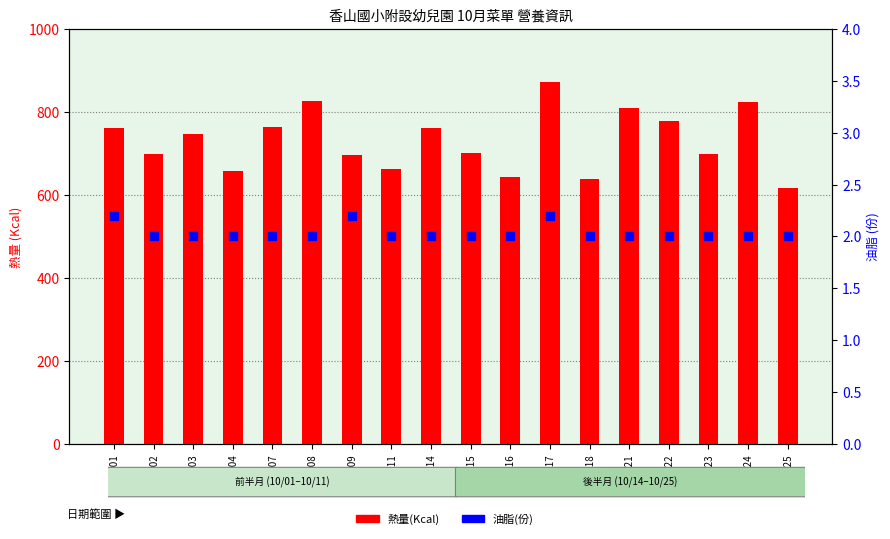

Is the value of 油脂(份) at 10/11 greater than the value of 熱量(Kcal) at 10/09?

No